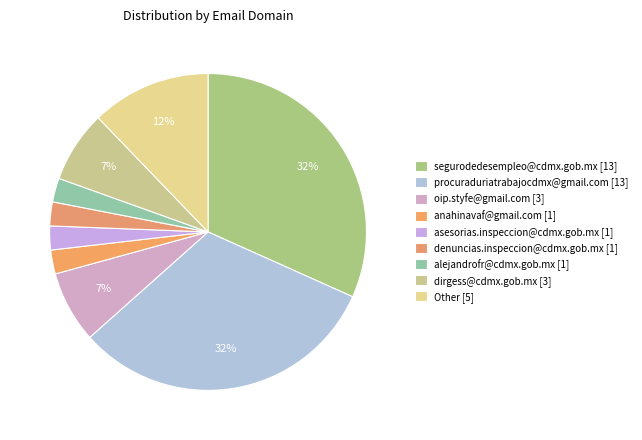

How many slices are in this pie chart?

9